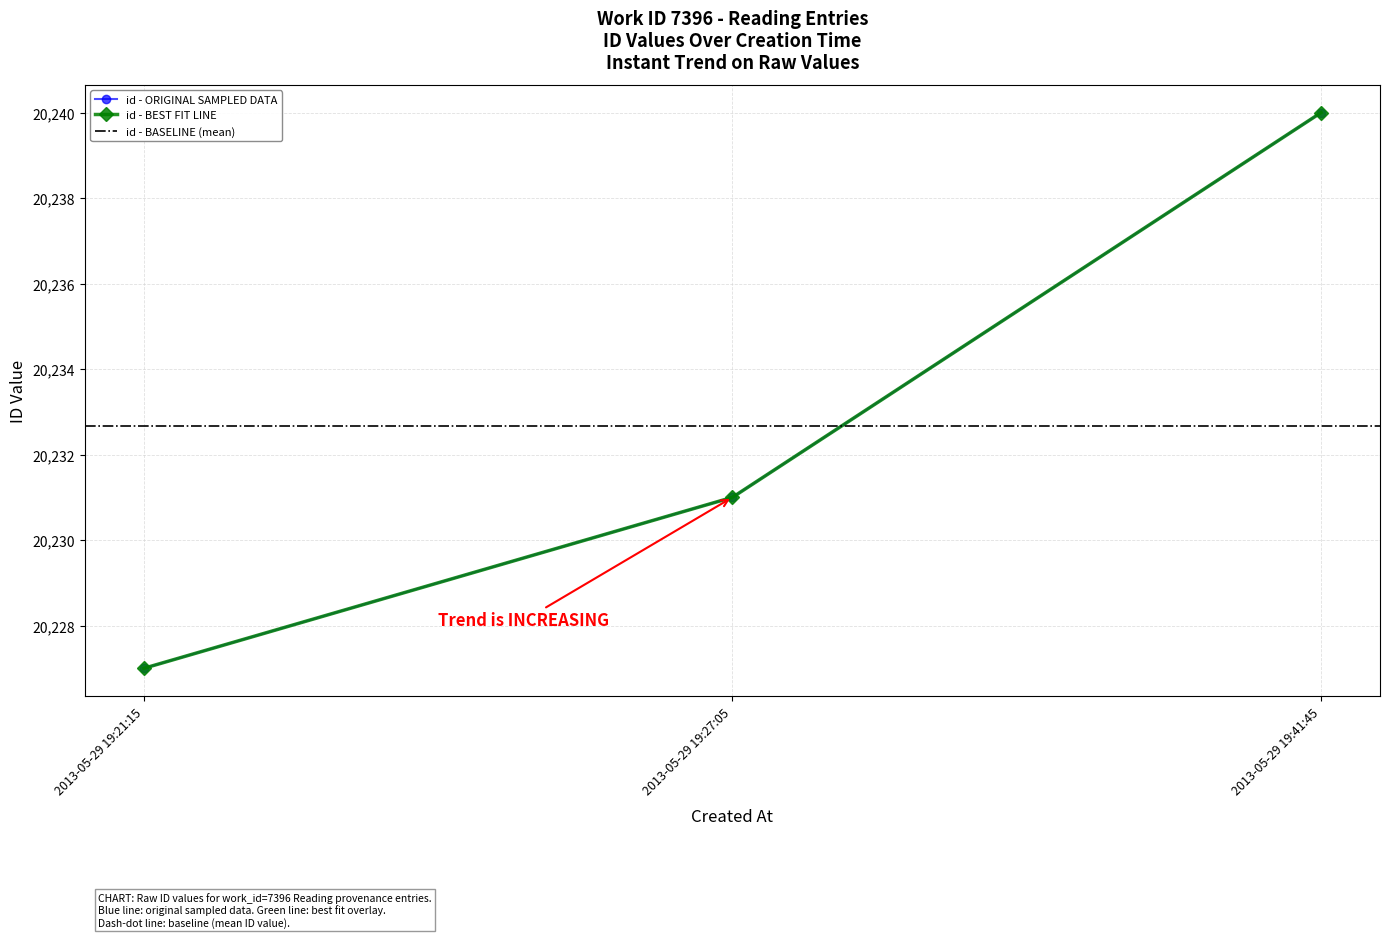

Does the chart have visible grid lines?

Yes